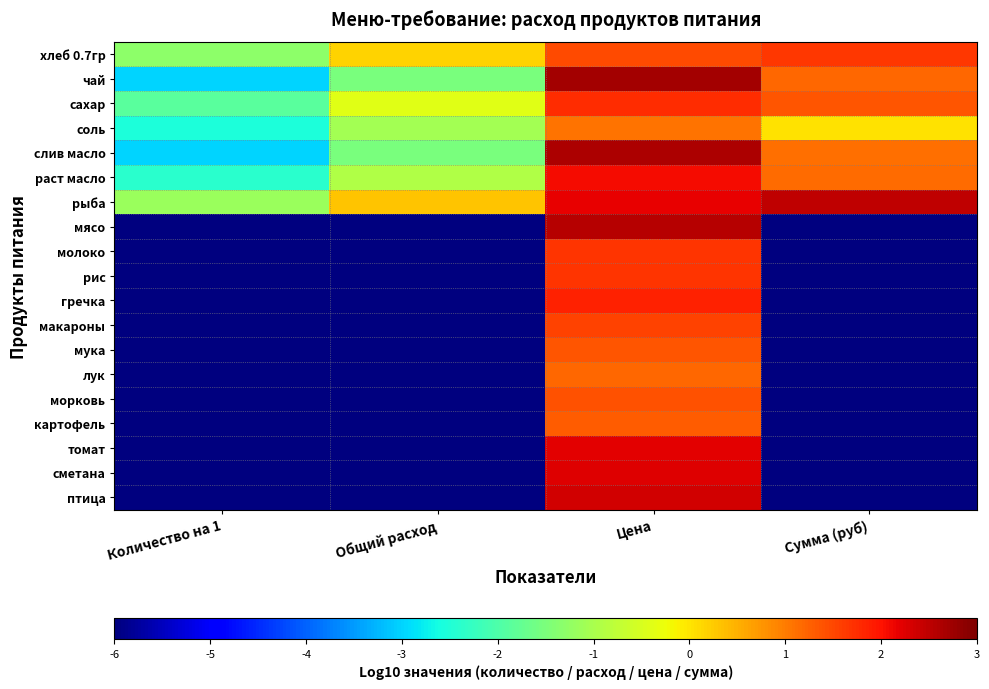

Reading left to right, extract all data points from this chart.

хлеб 0.7гр: Количество на 1=-1.3	Общий расход=0.2	Цена=1.5	Сумма (руб)=1.6
чай: Количество на 1=-3.0	Общий расход=-1.5	Цена=2.7	Сумма (руб)=1.2
сахар: Количество на 1=-1.9	Общий расход=-0.4	Цена=1.7	Сумма (руб)=1.4
соль: Количество на 1=-2.5	Общий расход=-1.0	Цена=1.1	Сумма (руб)=0.0
слив масло: Количество на 1=-3.0	Общий расход=-1.5	Цена=2.6	Сумма (руб)=1.1
раст масло: Количество на 1=-2.4	Общий расход=-0.9	Цена=2.1	Сумма (руб)=1.1
рыба: Количество на 1=-1.2	Общий расход=0.3	Цена=2.2	Сумма (руб)=2.5
мясо: Количество на 1=-6.0	Общий расход=-6.0	Цена=2.5	Сумма (руб)=-6.0
молоко: Количество на 1=-6.0	Общий расход=-6.0	Цена=1.7	Сумма (руб)=-6.0
рис: Количество на 1=-6.0	Общий расход=-6.0	Цена=1.7	Сумма (руб)=-6.0
гречка: Количество на 1=-6.0	Общий расход=-6.0	Цена=1.8	Сумма (руб)=-6.0
макароны: Количество на 1=-6.0	Общий расход=-6.0	Цена=1.5	Сумма (руб)=-6.0
мука: Количество на 1=-6.0	Общий расход=-6.0	Цена=1.4	Сумма (руб)=-6.0
лук: Количество на 1=-6.0	Общий расход=-6.0	Цена=1.2	Сумма (руб)=-6.0
морковь: Количество на 1=-6.0	Общий расход=-6.0	Цена=1.4	Сумма (руб)=-6.0
картофель: Количество на 1=-6.0	Общий расход=-6.0	Цена=1.3	Сумма (руб)=-6.0
томат: Количество на 1=-6.0	Общий расход=-6.0	Цена=2.2	Сумма (руб)=-6.0
сметана: Количество на 1=-6.0	Общий расход=-6.0	Цена=2.3	Сумма (руб)=-6.0
птица: Количество на 1=-6.0	Общий расход=-6.0	Цена=2.3	Сумма (руб)=-6.0